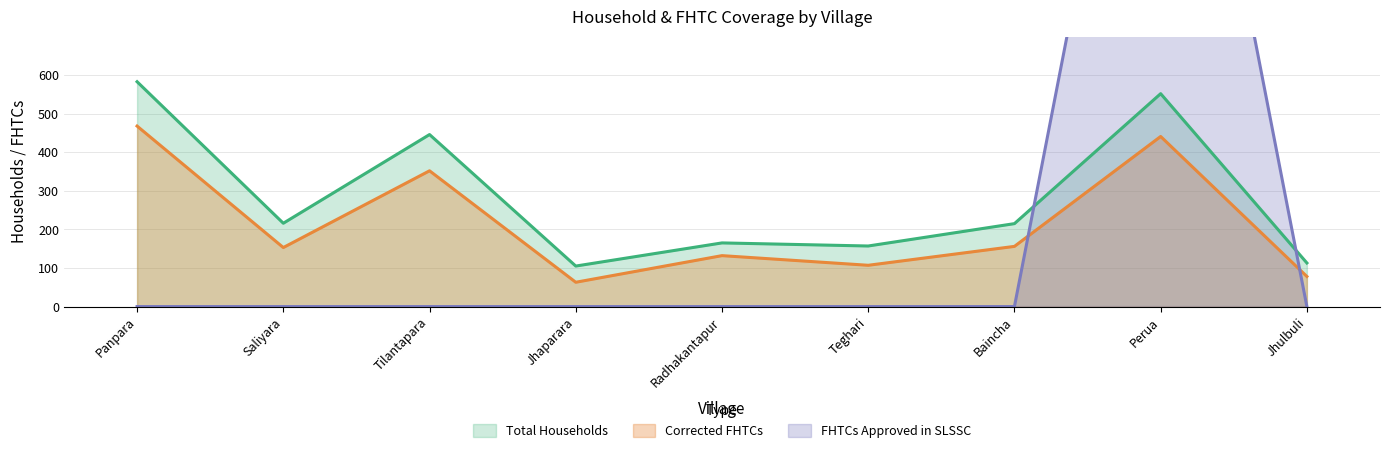

Rank the series by their maximum value, from lowest to highest.

Corrected FHTCs, Total Households, FHTCs approved in SLSSC